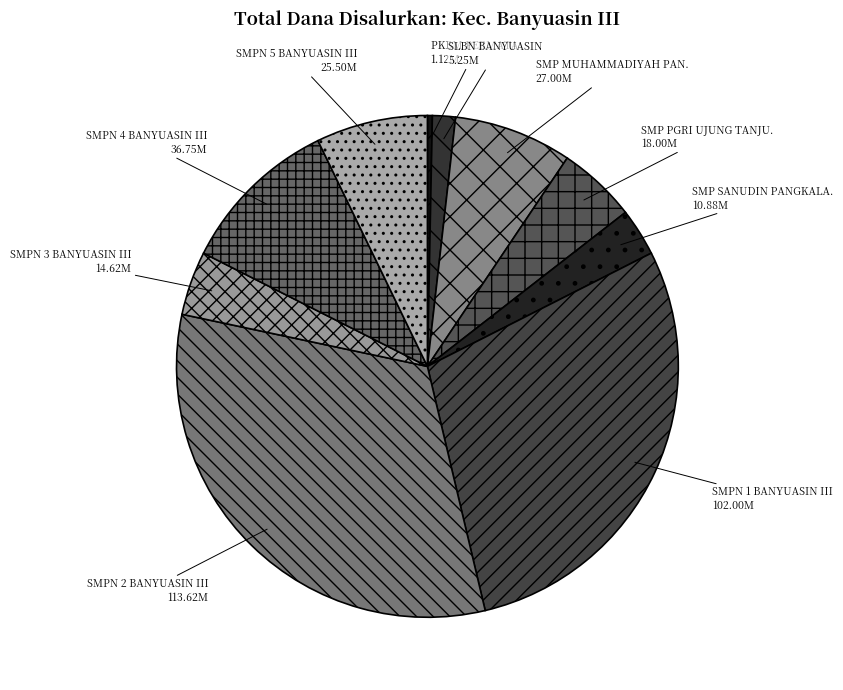

How many segments does this pie chart have?

10